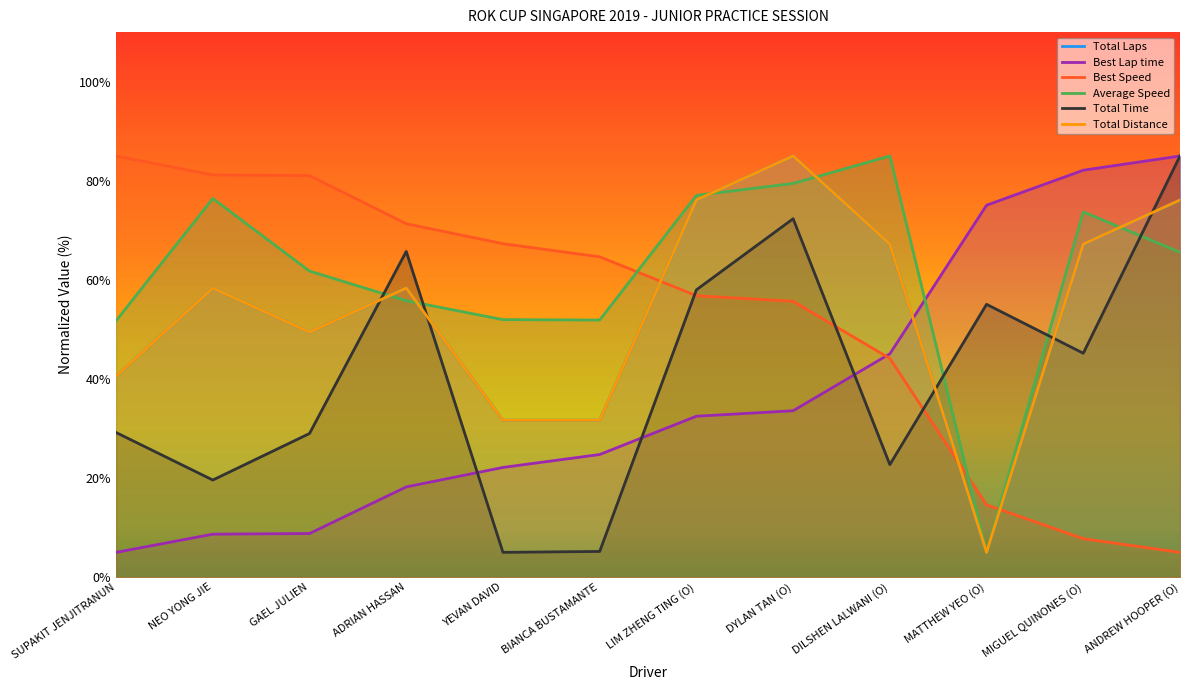

Reading left to right, what are all the values shown in this chart?

Total Laps: 40.6	58.3	49.4	58.3	31.7	31.7	76.1	85.0	67.2	5.0	67.2	76.1
Best Lap time: 5.0	8.7	8.8	18.2	22.1	24.7	32.5	33.6	45.1	75.1	82.1	85.0
Best Speed: 85.0	81.2	81.1	71.3	67.3	64.6	56.8	55.7	44.1	14.6	7.8	5.0
Average Speed: 51.7	76.4	61.8	55.8	52.0	51.9	77.1	79.5	85.0	5.0	73.7	65.6
Total Time: 29.2	19.6	29.0	65.7	5.0	5.2	58.0	72.3	22.7	55.1	45.2	85.0
Total Distance: 40.6	58.3	49.4	58.3	31.7	31.7	76.1	85.0	67.2	5.0	67.2	76.1